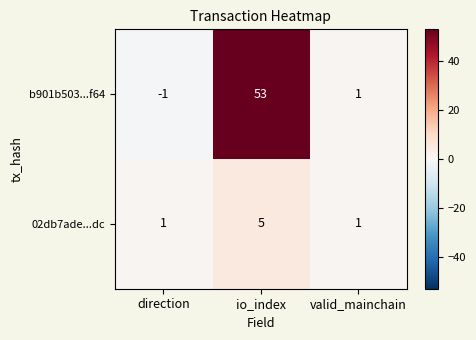

Which series has the largest range (max minus min)?

b901b503...f64